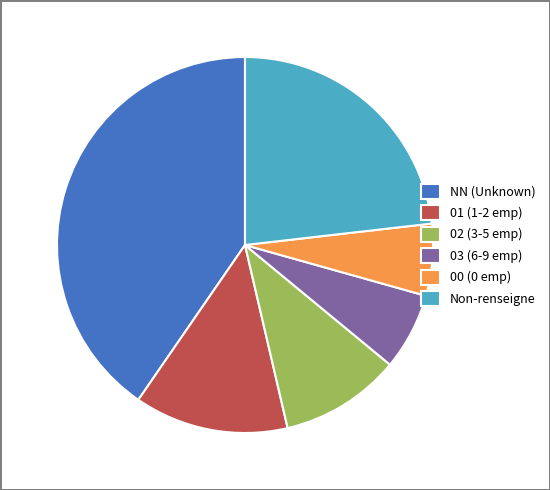

Is there any slice that represents more than half of the pie?

No